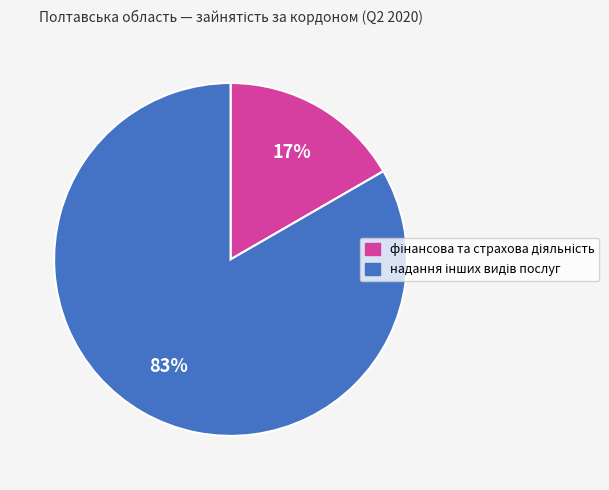

Is there any slice that represents more than half of the pie?

Yes